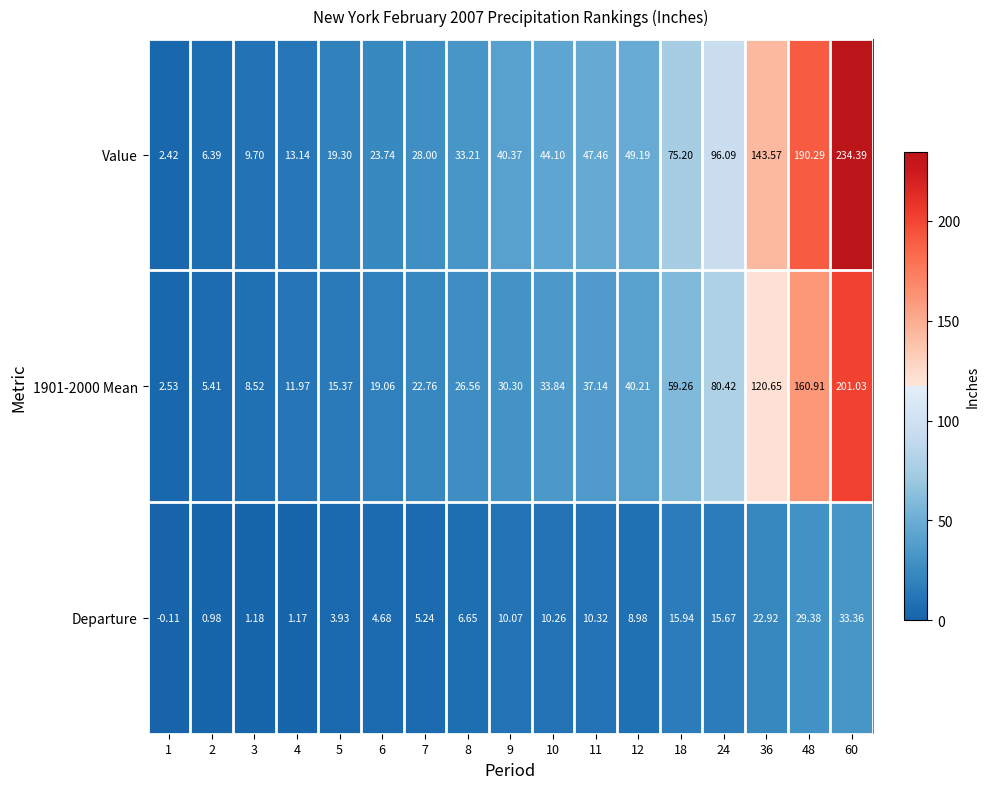

Between 2 and 48, which series saw the biggest shift?

Value